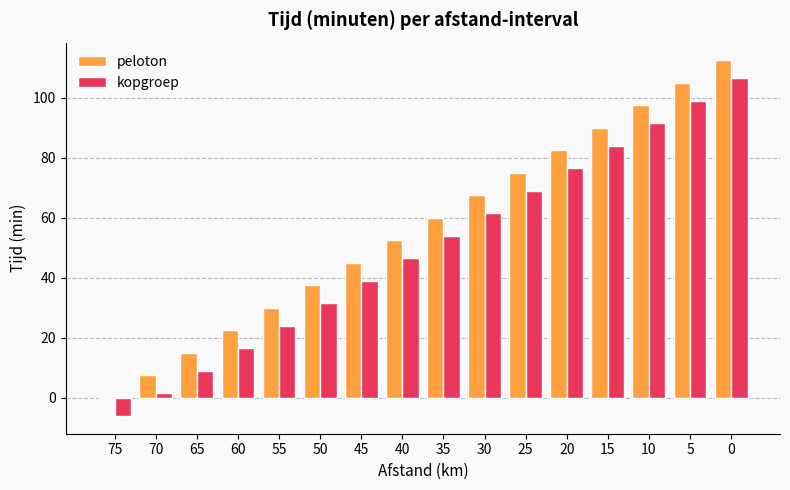

Which series has the largest total across all categories?

peloton